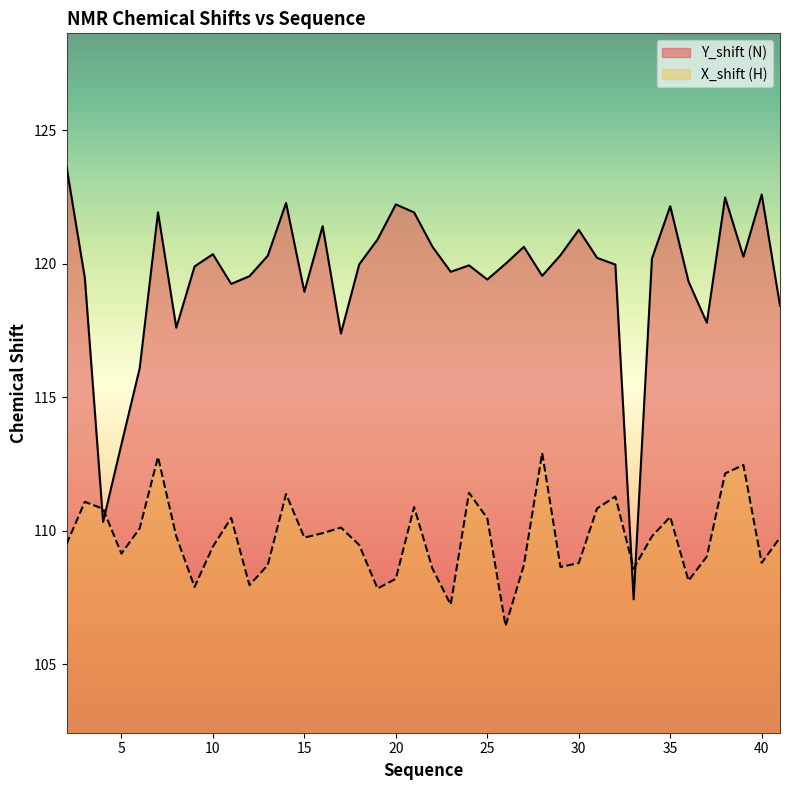

Reading left to right, extract all data points from this chart.

Y_shift: 2=123.6	3=119.5	4=110.3	5=113.2	6=116.1	7=121.9	8=117.6	9=119.9	10=120.4	11=119.2	12=119.5	13=120.3	14=122.3	15=119.0	16=121.4	17=117.4	18=120.0	19=120.9	20=122.2	21=121.9	22=120.6	23=119.7	24=119.9	25=119.4	26=120.0	27=120.6	28=119.5	29=120.3	30=121.3	31=120.2	32=120.0	33=107.4	34=120.2	35=122.2	36=119.3	37=117.8	38=122.5	39=120.3	40=122.6	41=118.4
X_shift: 2=109.5	3=111.1	4=110.8	5=109.1	6=110.1	7=112.8	8=109.8	9=107.9	10=109.4	11=110.5	12=108.0	13=108.7	14=111.4	15=109.7	16=109.9	17=110.1	18=109.5	19=107.8	20=108.2	21=110.9	22=108.6	23=107.2	24=111.4	25=110.5	26=106.4	27=108.7	28=112.9	29=108.6	30=108.8	31=110.8	32=111.3	33=108.6	34=109.8	35=110.5	36=108.1	37=109.0	38=112.1	39=112.5	40=108.8	41=109.7